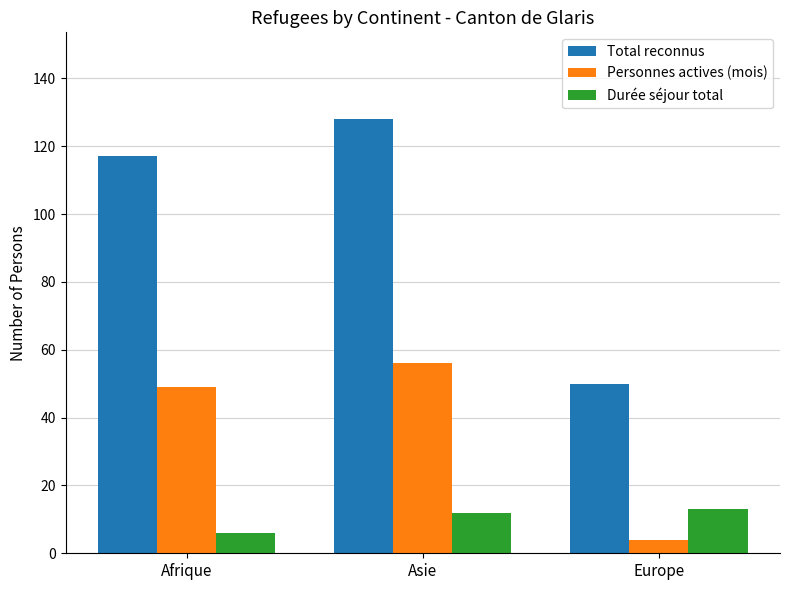

What value does the Durée séjour total series have at Europe?

13